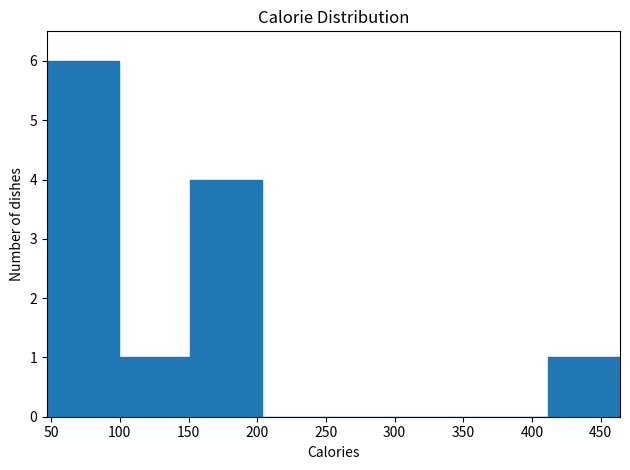

Over which range of the x-axis is the bar tallest?

45 to 100